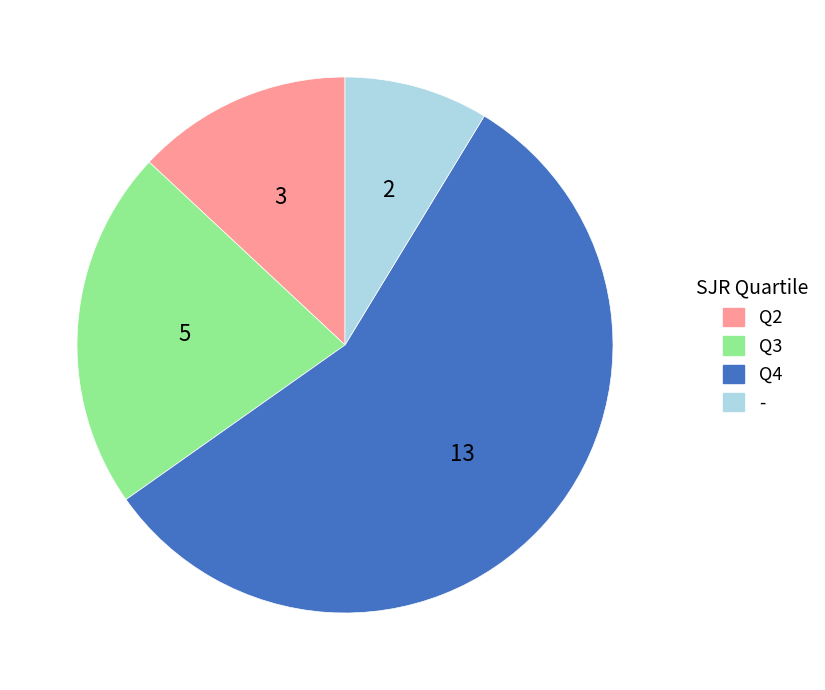

How many slices are in this pie chart?

4